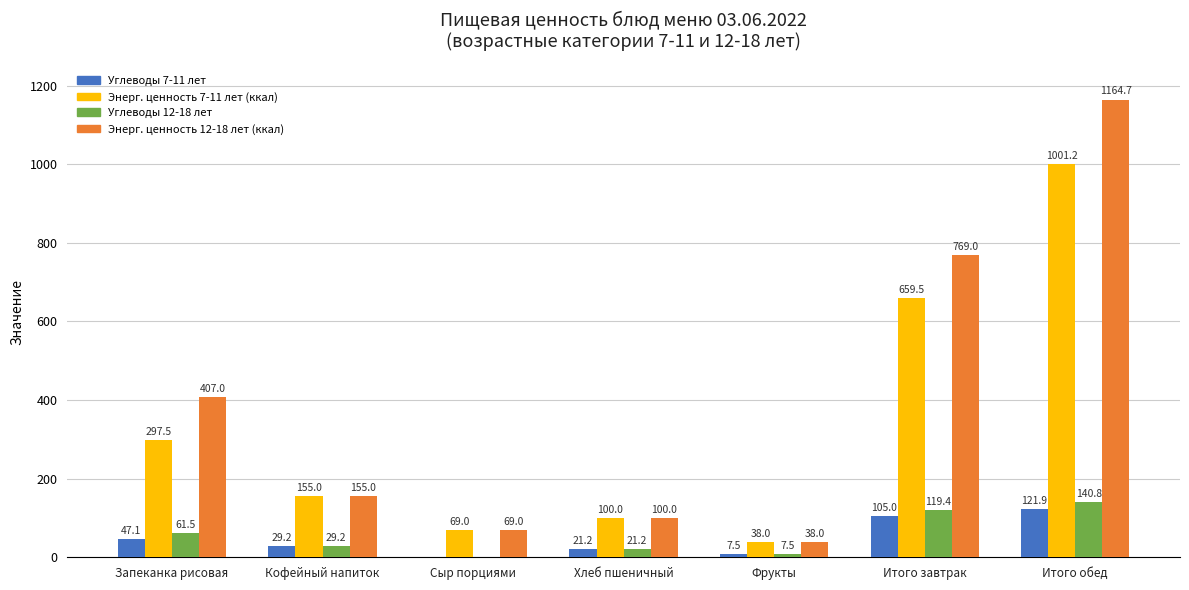

Read the Энерг. ценность 12-18 лет (ккал) value at Хлеб пшеничный.

100.0